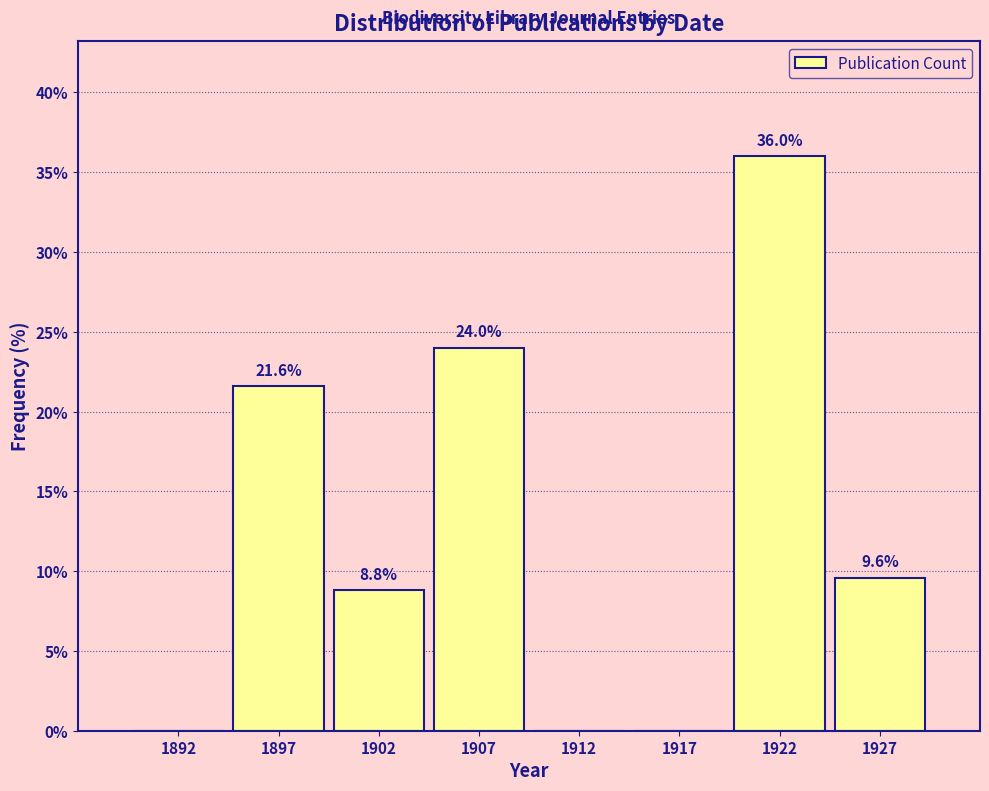

Reading right to left, list all the values displayed in this chart.

1927=9.6	1922=36.0	1917=0.0	1912=0.0	1907=24.0	1902=8.8	1897=21.6	1892=0.0